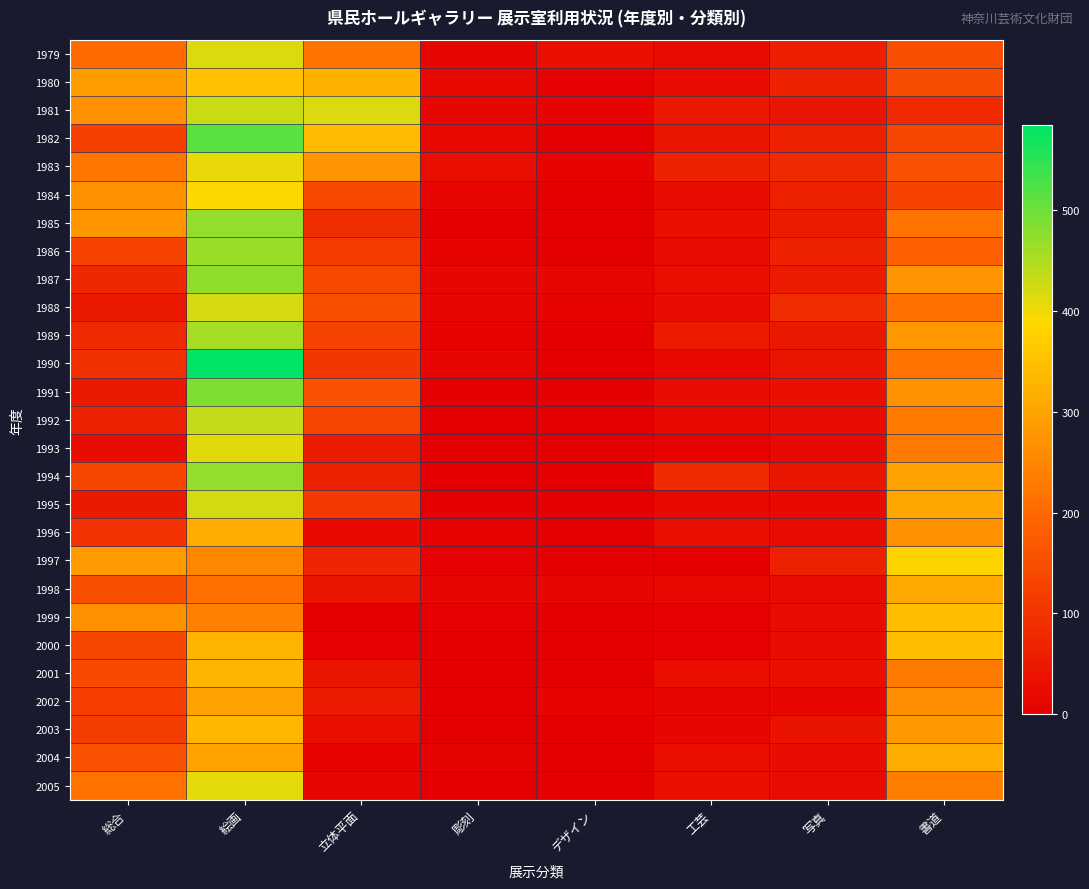

What is the total value across all series at 立体平面?

3242